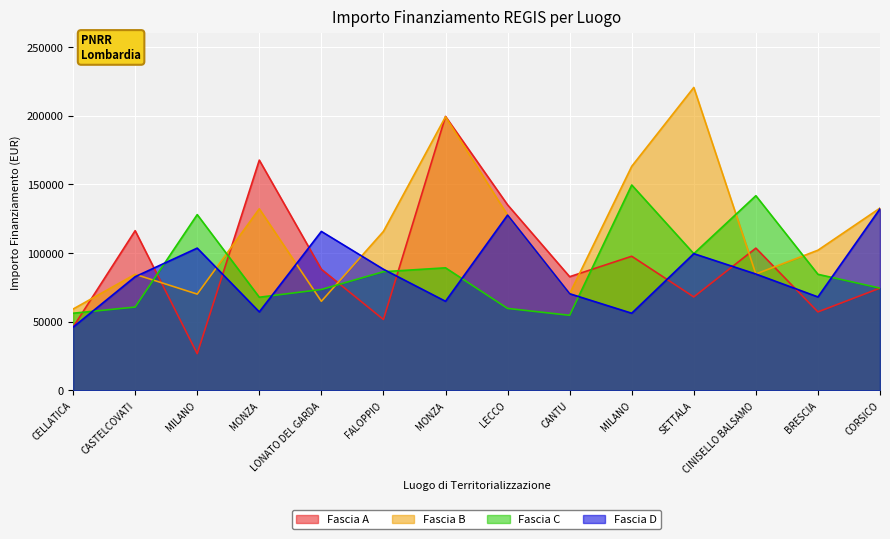

What is the label of the 11th point from the left?

SETTALA